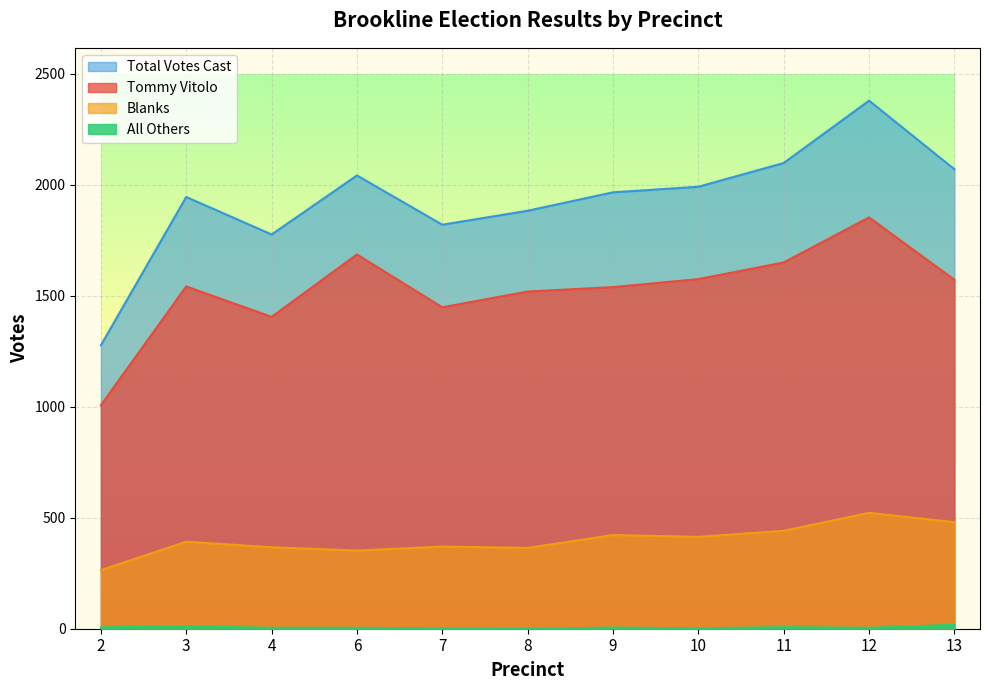

Is the value of Total Votes Cast at 12 greater than the value of All Others at 4?

Yes